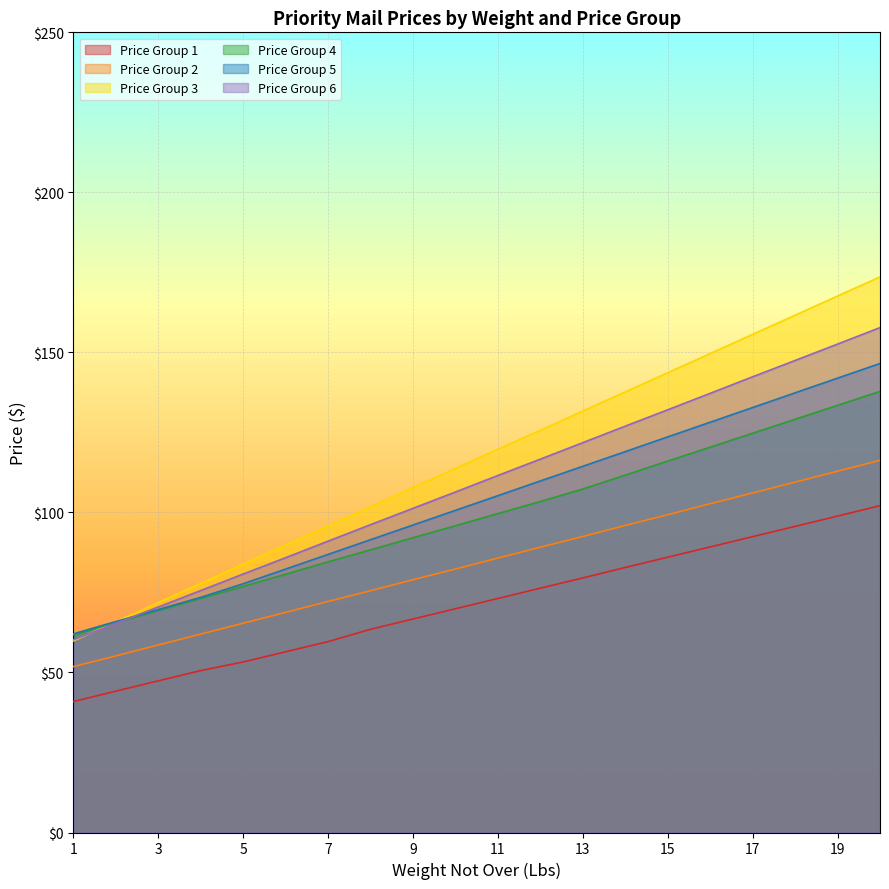

Reading right to left, what are all the values shown in this chart?

Price Group 1: 102.1	98.9	95.7	92.4	89.2	86.0	82.8	79.5	76.3	73.1	69.9	66.7	63.5	59.6	56.5	53.3	50.6	47.4	44.2	40.9
Price Group 2: 116.3	112.9	109.5	106.1	102.7	99.3	95.9	92.5	89.1	85.7	82.3	79.0	75.5	72.2	68.8	65.4	62.0	58.6	55.2	51.8
Price Group 3: 173.6	167.6	161.6	155.7	149.6	143.7	137.7	131.7	125.7	119.8	113.8	107.8	101.8	95.8	89.8	83.8	77.8	71.9	65.8	59.9
Price Group 4: 137.8	133.5	129.1	124.8	120.4	116.0	111.7	107.3	103.4	99.7	95.8	92.1	88.3	84.6	80.7	76.9	73.2	69.4	65.6	61.8
Price Group 5: 146.5	142.0	137.4	132.8	128.2	123.6	119.0	114.4	109.8	105.2	100.7	96.1	91.5	86.9	82.3	77.7	73.5	69.7	65.9	62.1
Price Group 6: 157.8	152.6	147.5	142.4	137.2	132.1	127.0	121.8	116.7	111.5	106.4	101.3	96.2	91.0	85.9	80.8	75.6	70.5	65.4	60.2